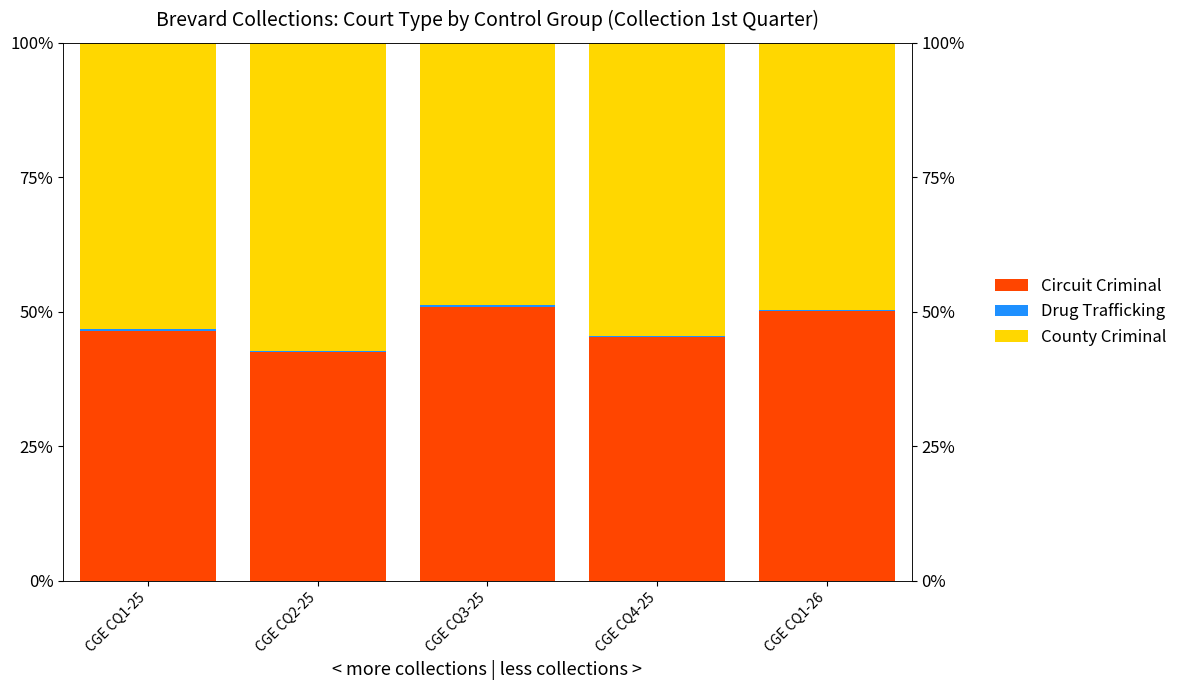

At CGE CQ4-25, list the series in order from largest to smallest.

County Criminal, Circuit Criminal, Drug Trafficking